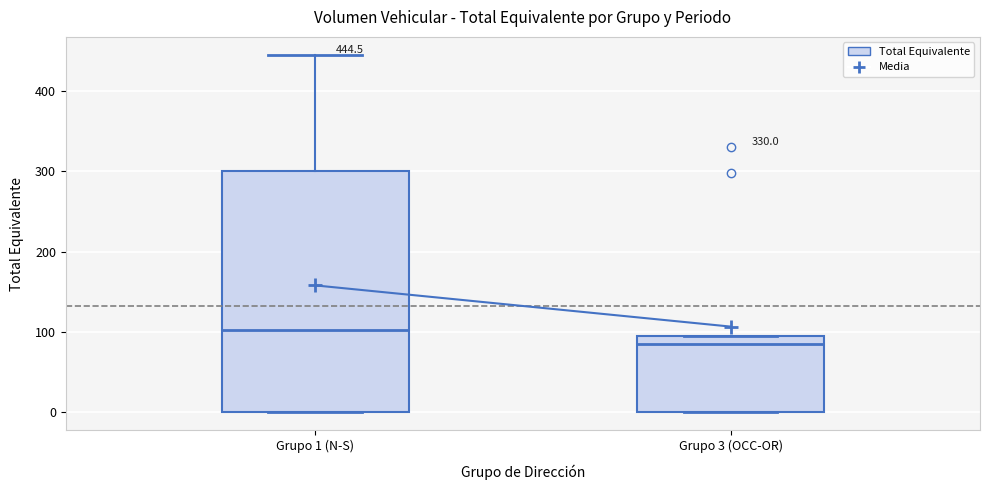

Which box is the tallest, from its lower edge to its upper edge?

Grupo 1 (N-S)